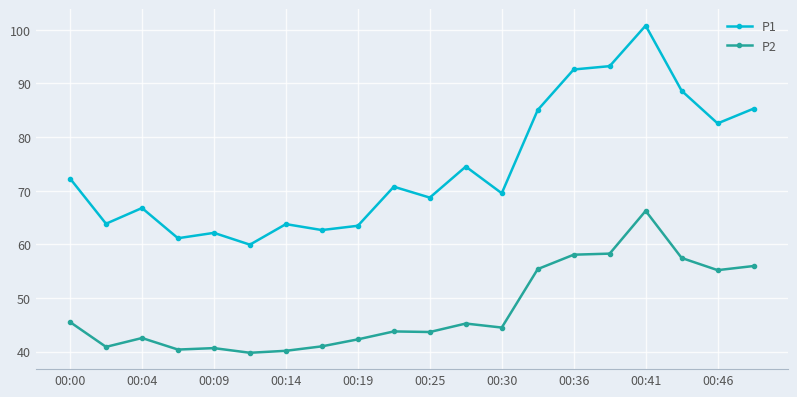

What is the minimum value for P1?

60.0